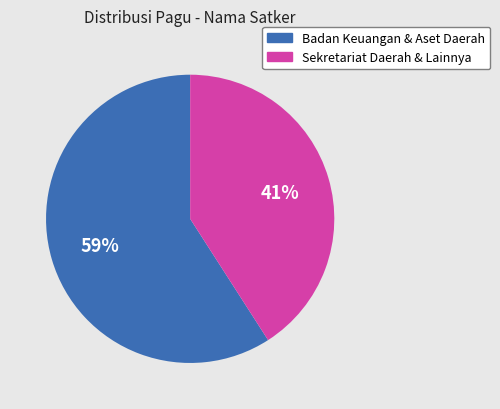

Which category has the biggest portion of the pie?

Badan Keuangan & Aset Daerah